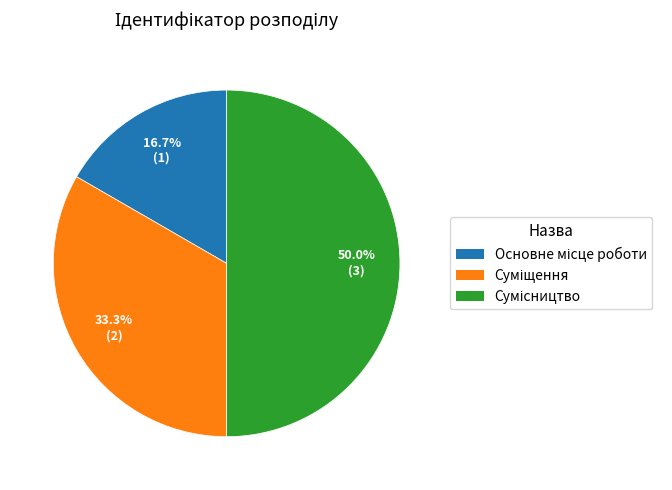

What is the ratio of the value at Суміщення to the value at Сумісництво?

0.7